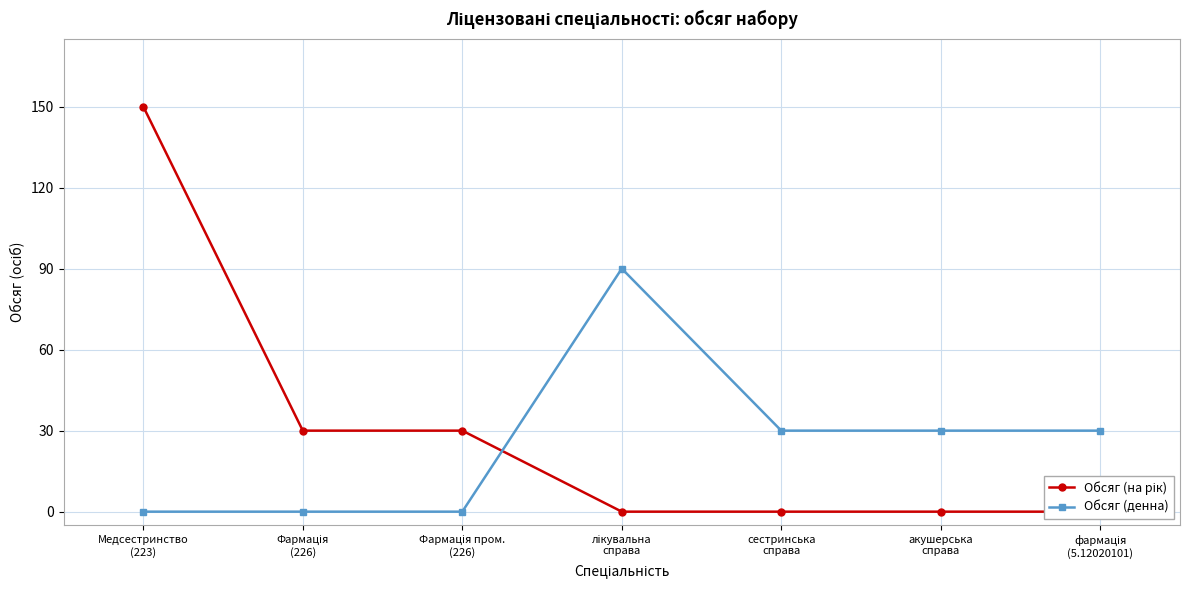

What are all the series names shown in the legend?

Обсяг (на рік), Обсяг (денна)